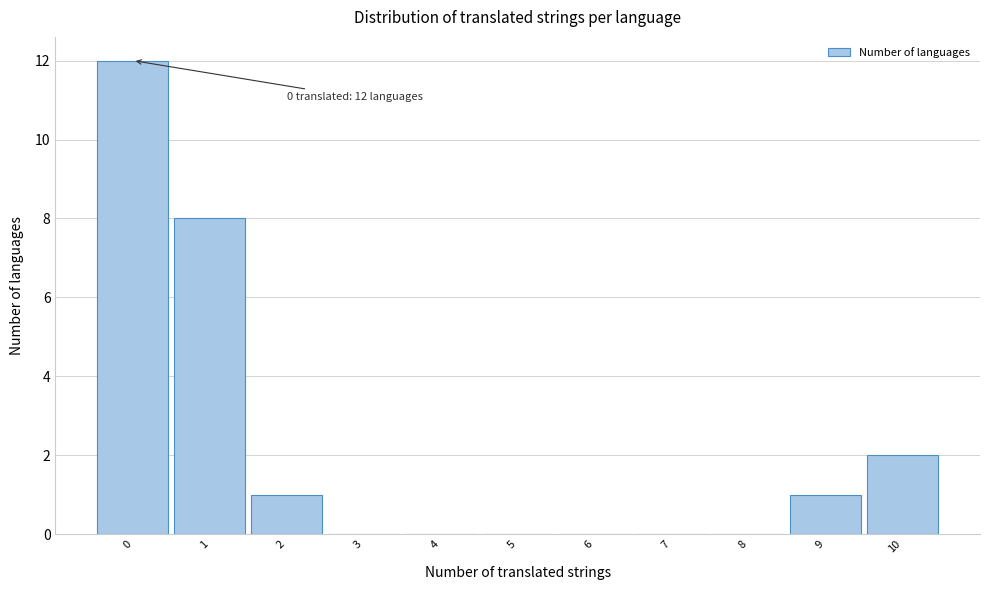

Which range on the x-axis has the tallest bar?

-0.5 to 0.5